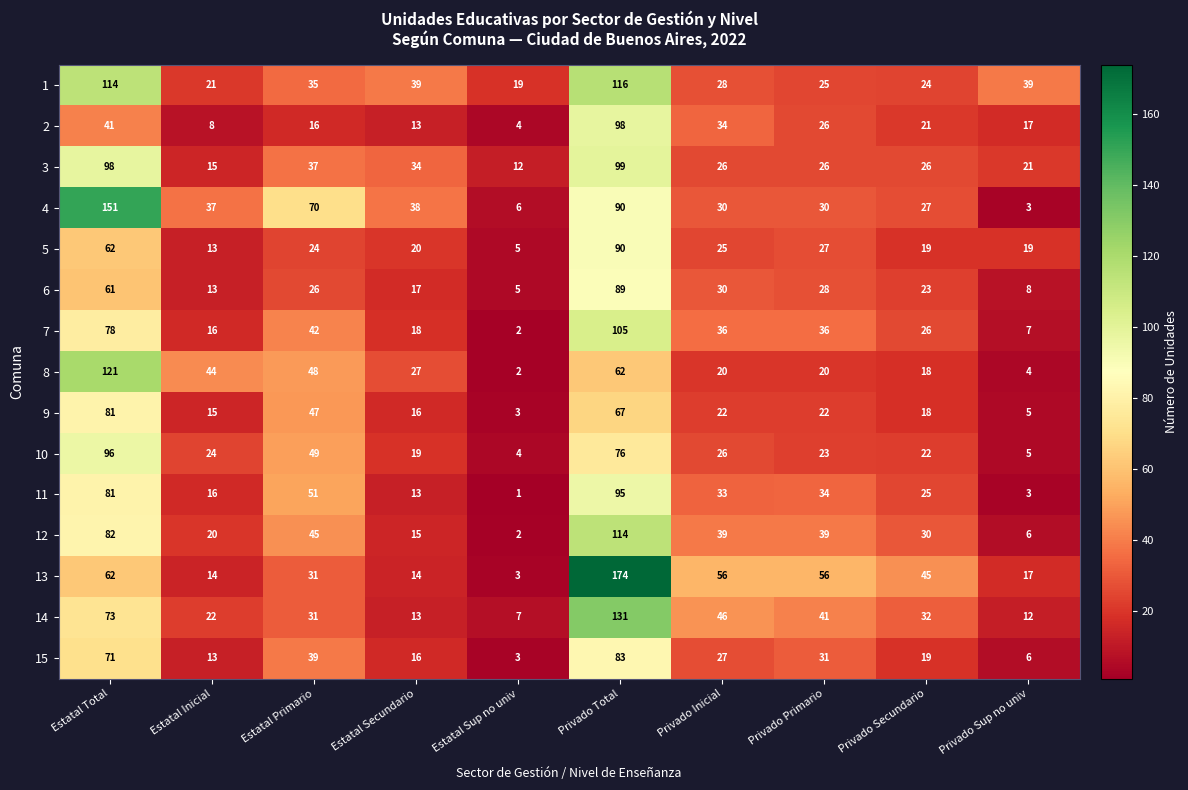

What value does the 9 series have at Privado Inicial, to the nearest 5?

20